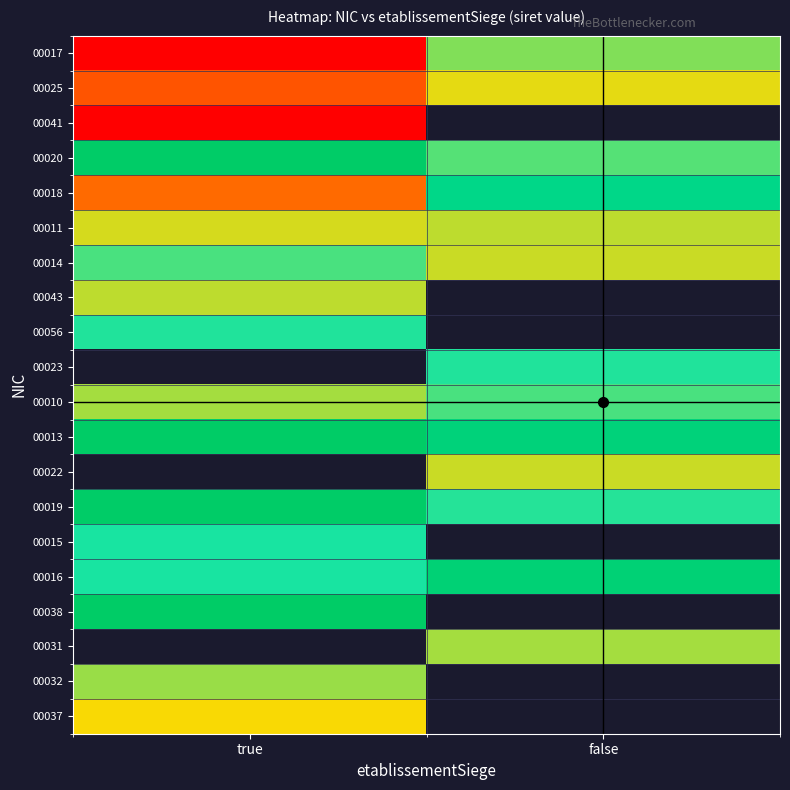

Rank the series at true from highest to lowest value.

00023, 00013, 00022, 00038, 00020, 00019, 00016, 00015, 00056, 00014, 00010, 00011, 00018, 00025, 00017, 00031, 00032, 00043, 00037, 00041